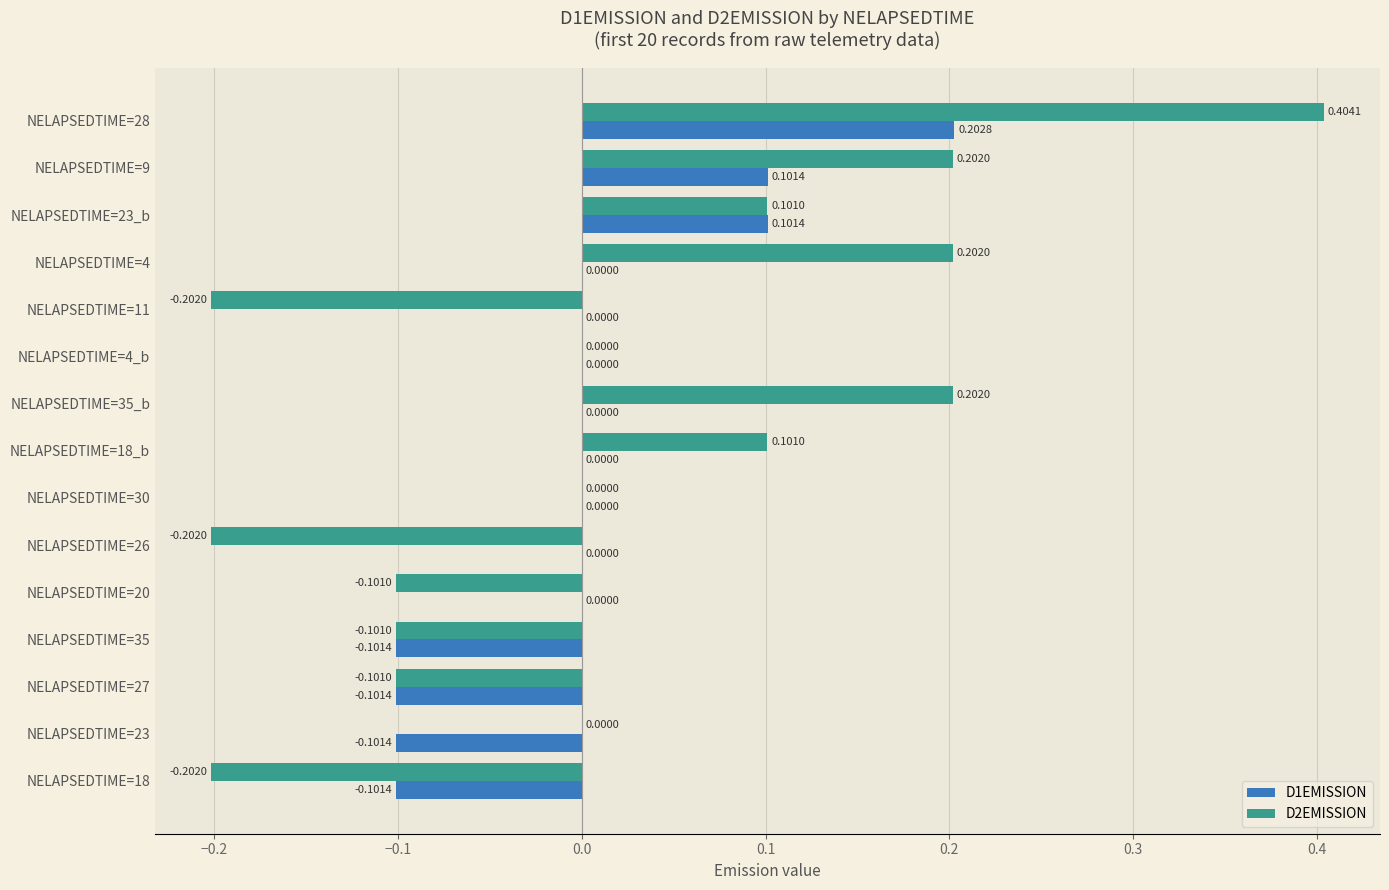

What is the sum of all D2EMISSION values?

0.3